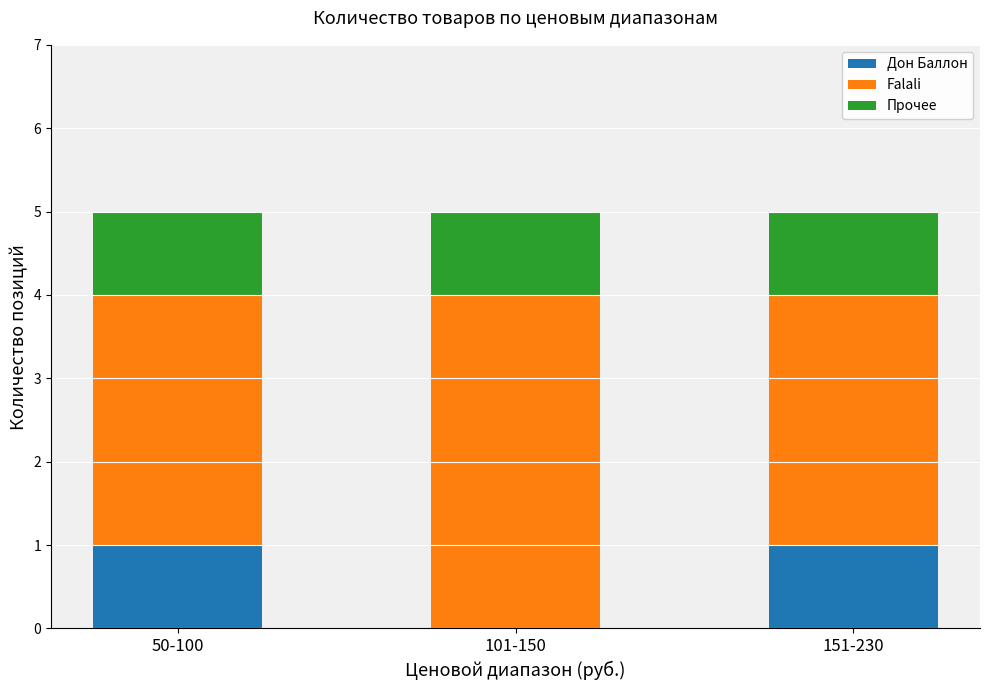

What is the average value of the Дон Баллон series?

1